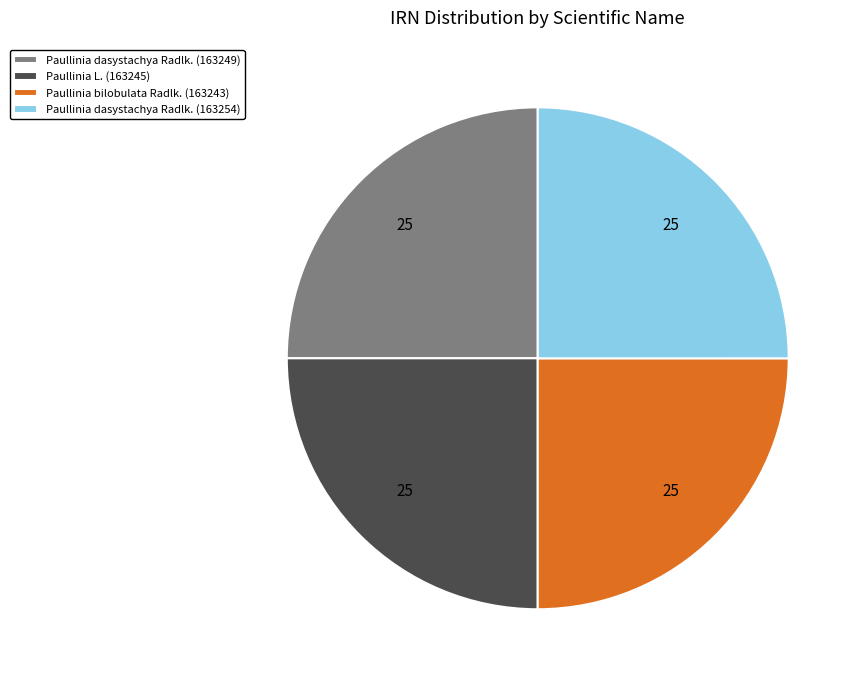

What is the ratio of the value at Paullinia bilobulata Radlk. (163243) to the value at Paullinia dasystachya Radlk. (163254)?

1.0